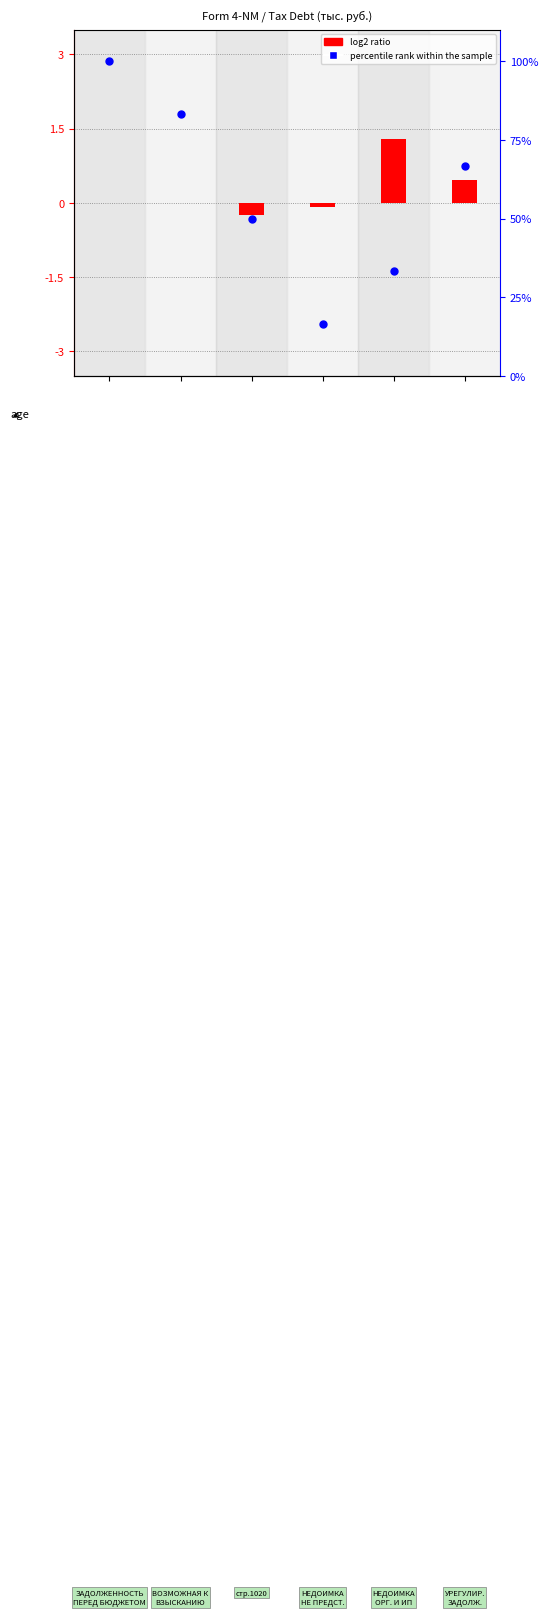

What is the total value across all series at 3?

16.6